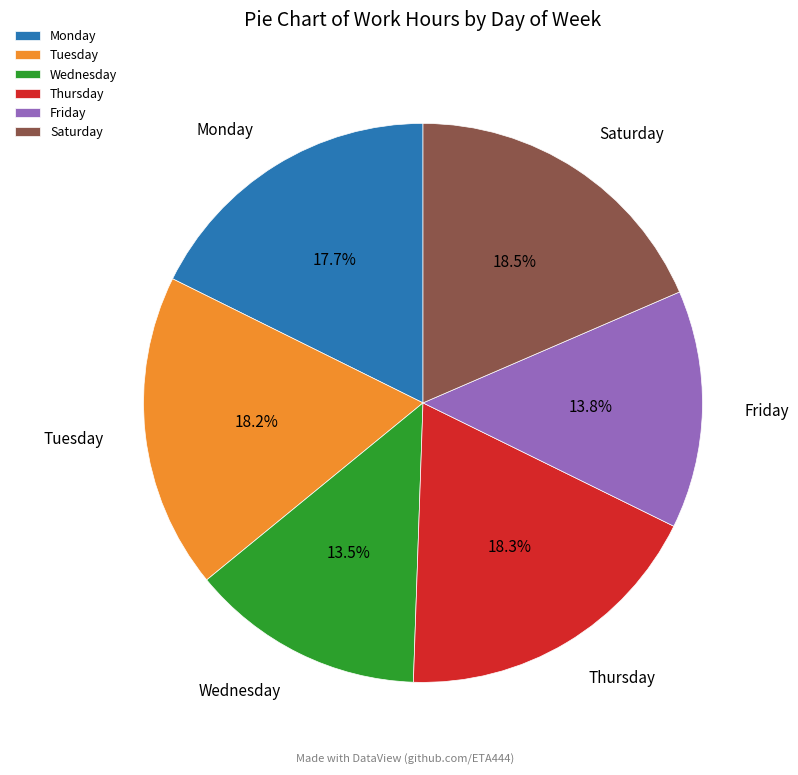

How many segments does this pie chart have?

6